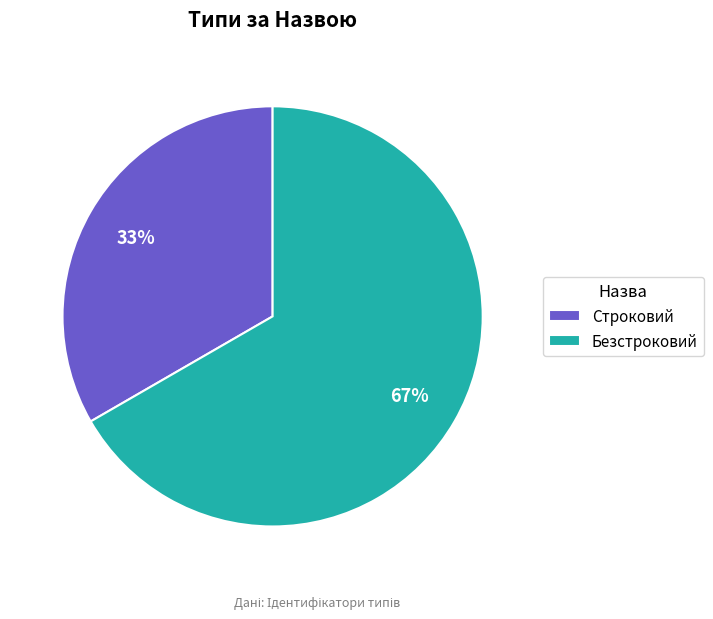

What is the smallest slice in the pie chart?

Строковий